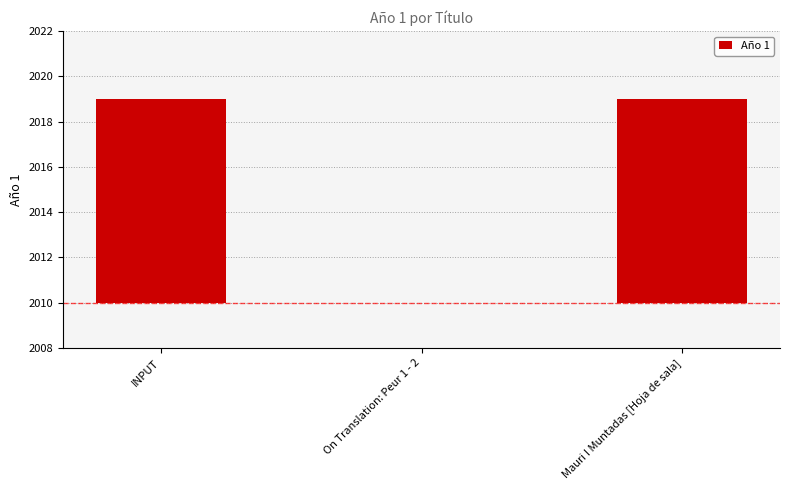

Is it true that the value at Mauri I Muntadas [Hoja de sala] is 9?

True